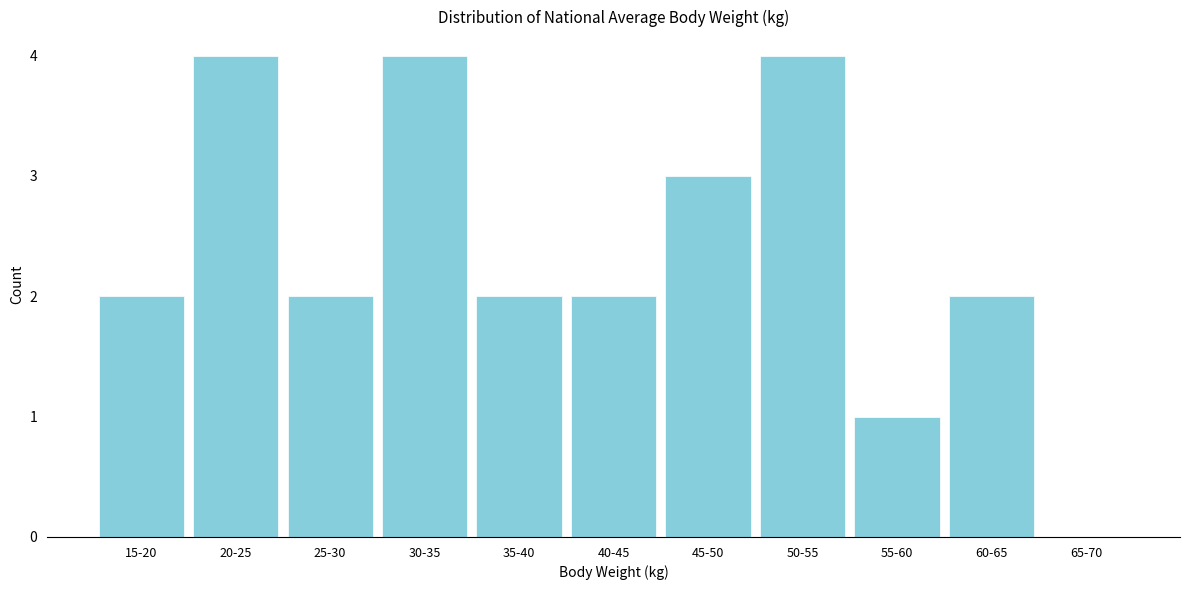

Reading left to right, extract all data points from this chart.

15-20=2	20-25=4	25-30=2	30-35=4	35-40=2	40-45=2	45-50=3	50-55=4	55-60=1	60-65=2	65-70=0